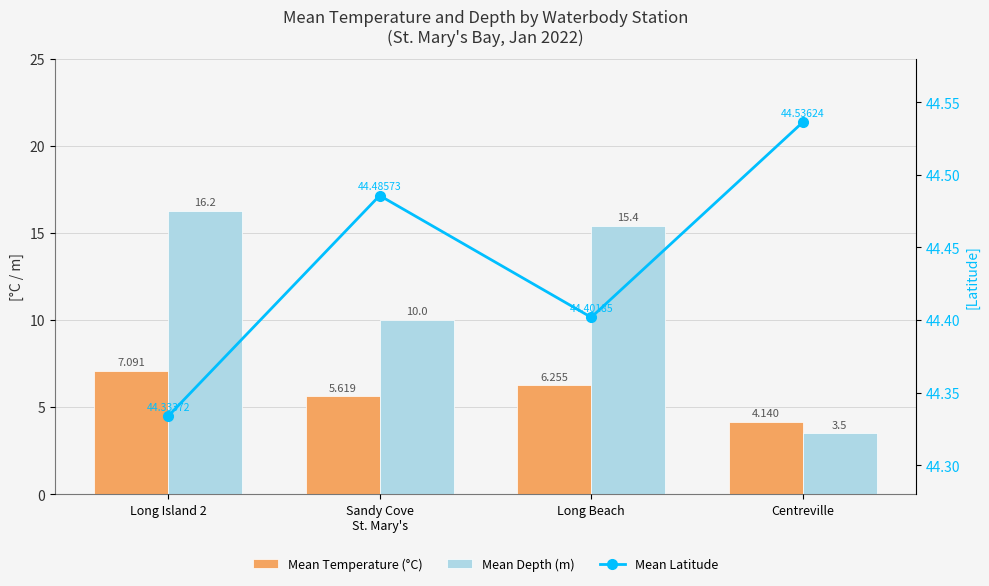

What is the average value of the Mean Temperature (°C) series?

5.8